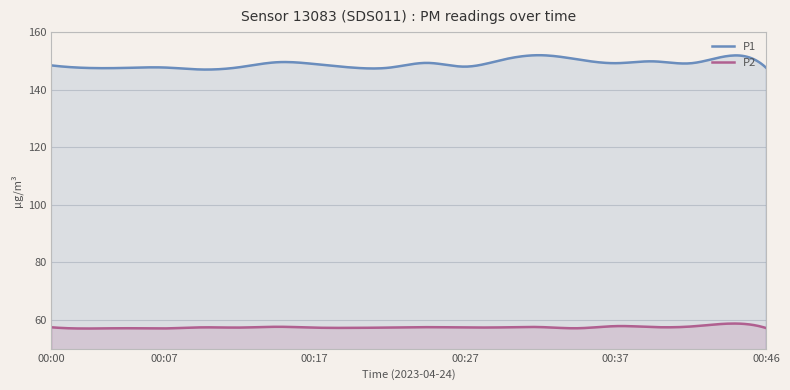

Which series has the largest total across all categories?

P1